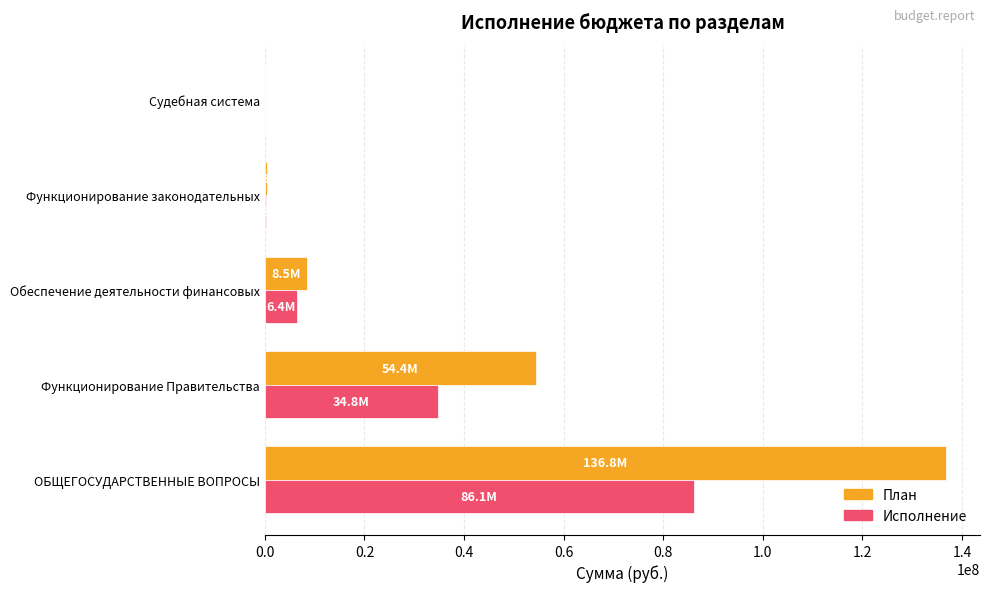

How many values in the Исполнение series exceed 6378742?

3